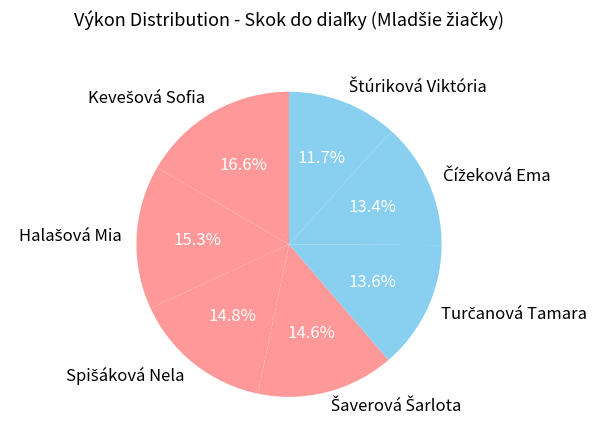

Is there any slice that represents more than half of the pie?

No